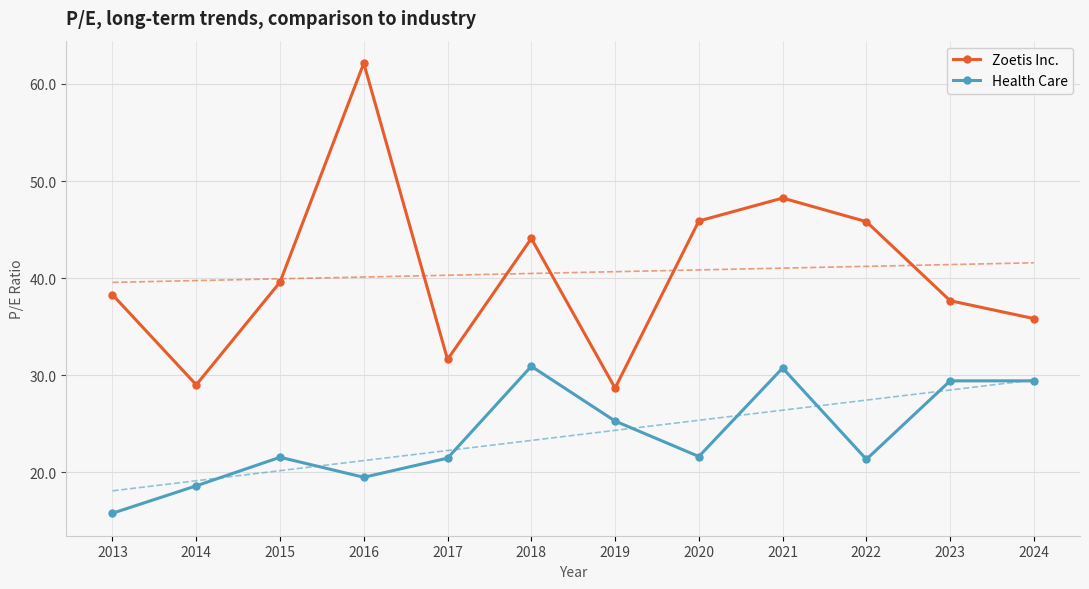

Read the Health Care value at 2013.

15.8